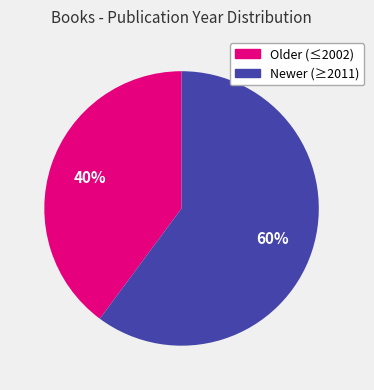

To the nearest percent, what is the average slice percentage?

50%